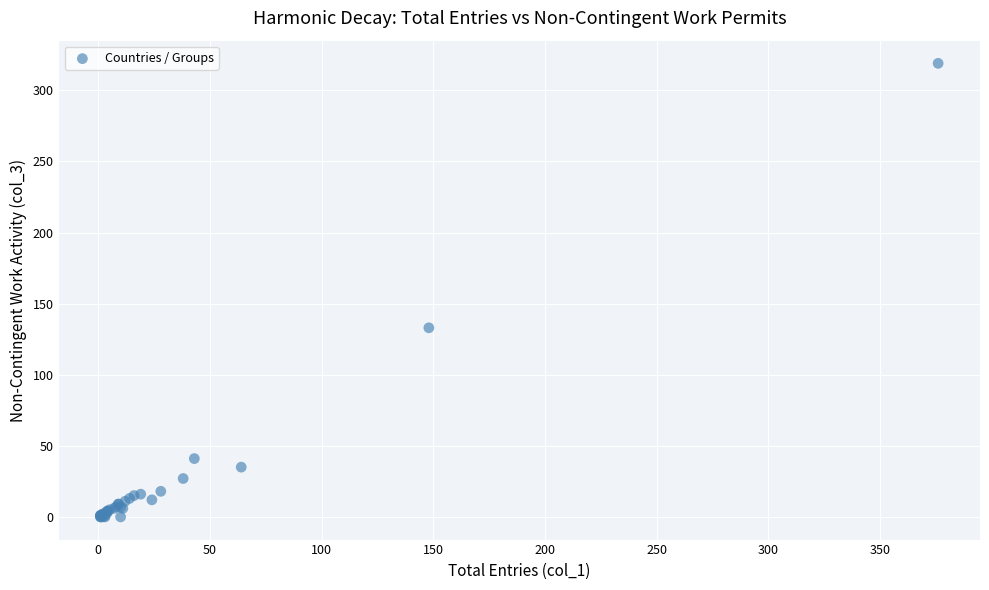

What Y value in the scatter plot is closest to 159?

133